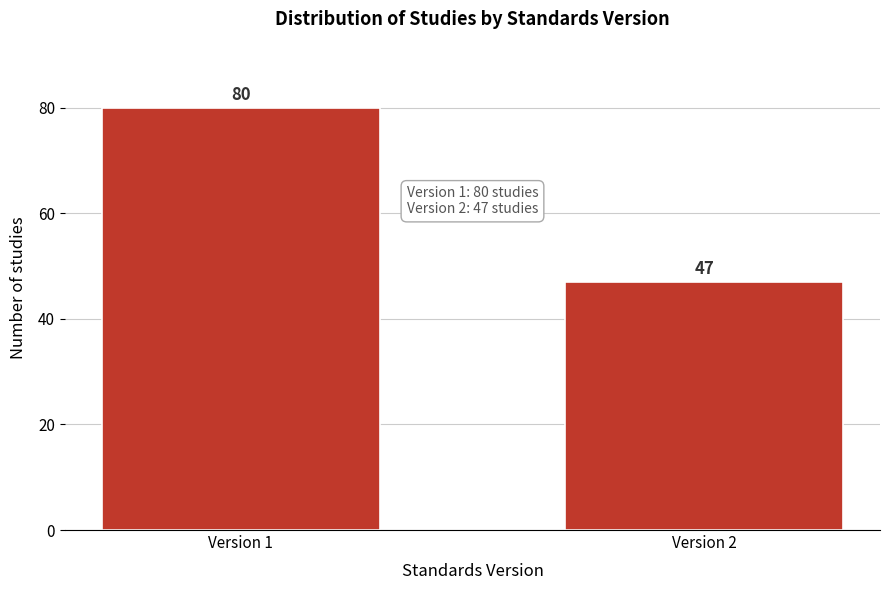

Reading left to right, transcribe all the data shown in this chart.

80	47